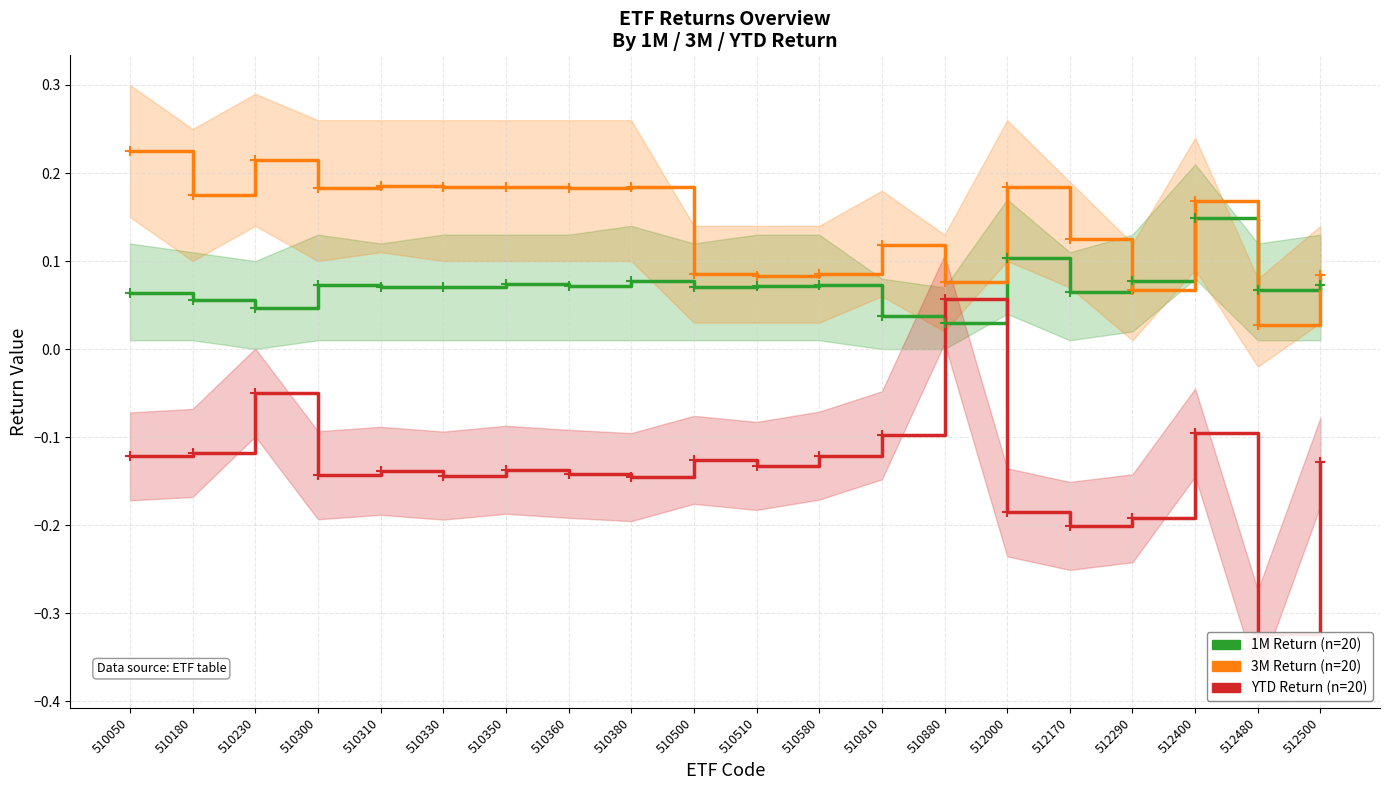

How many interior local peaks does the 1M Return (n=20) series have?

6